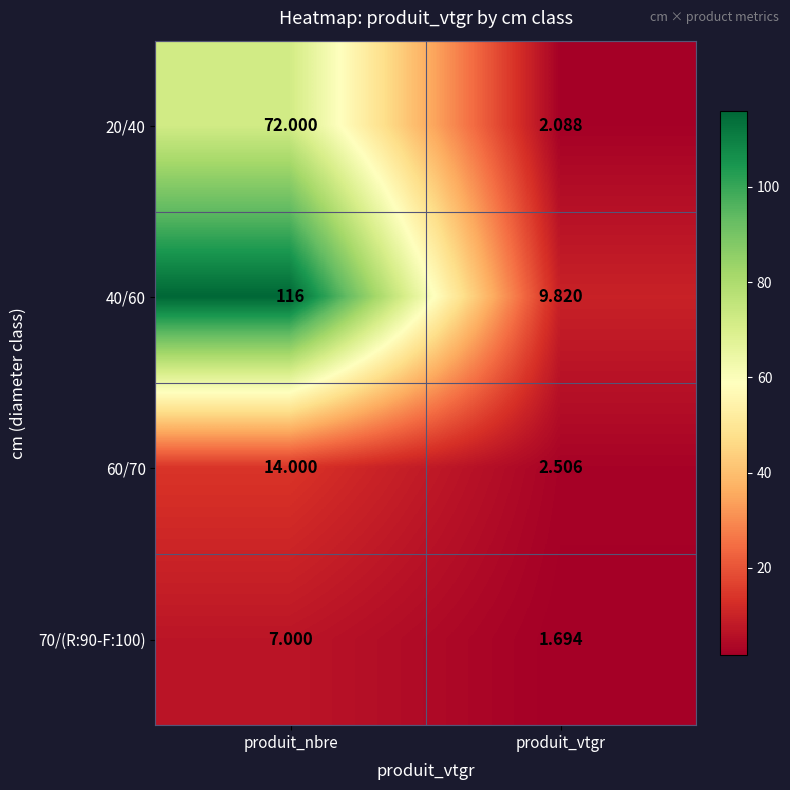

Is the value of 60/70 at produit_nbre greater than the value of 70/(R:90-F:100) at produit_vtgr?

Yes